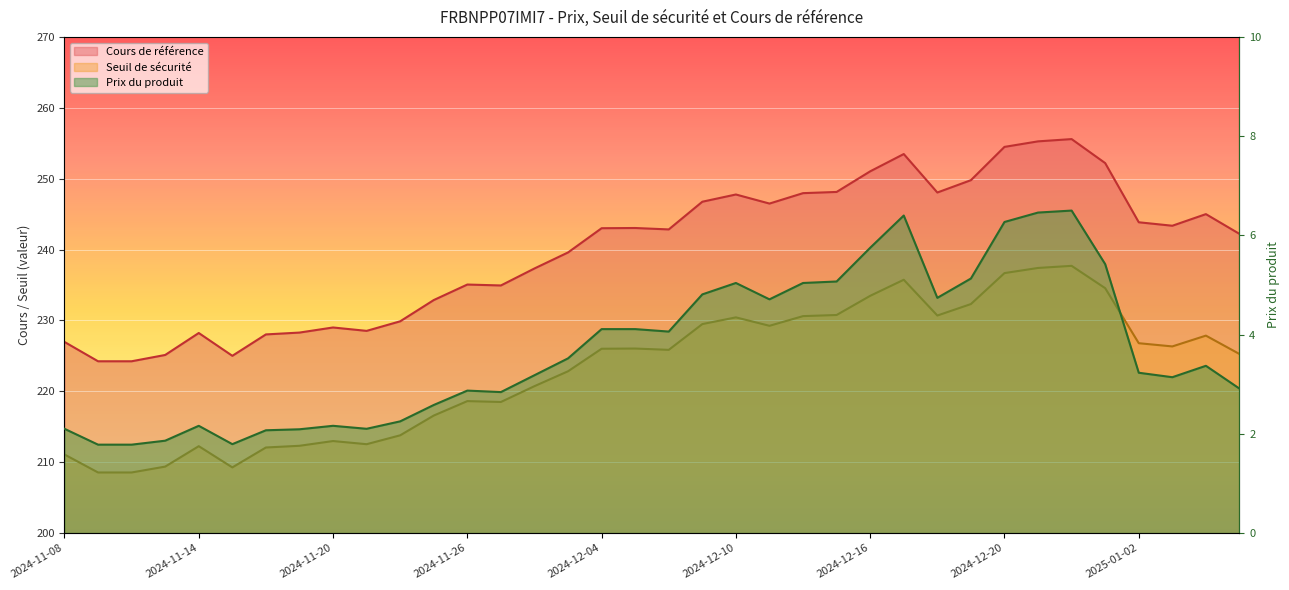

Which category has the highest value in the Cours de référence series?

2024-12-27